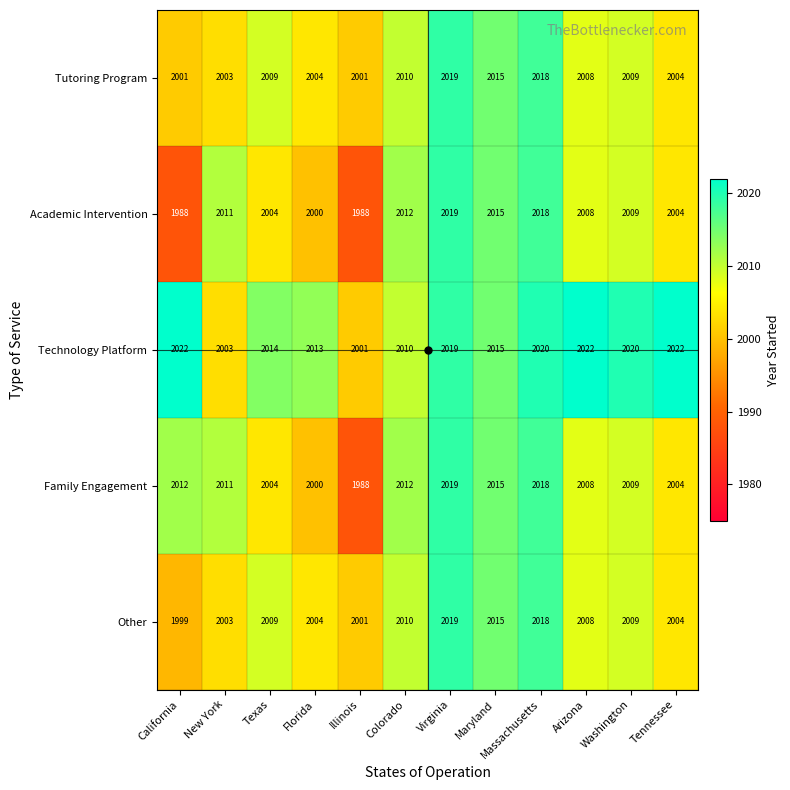

What is the minimum value shown in the chart?

1988